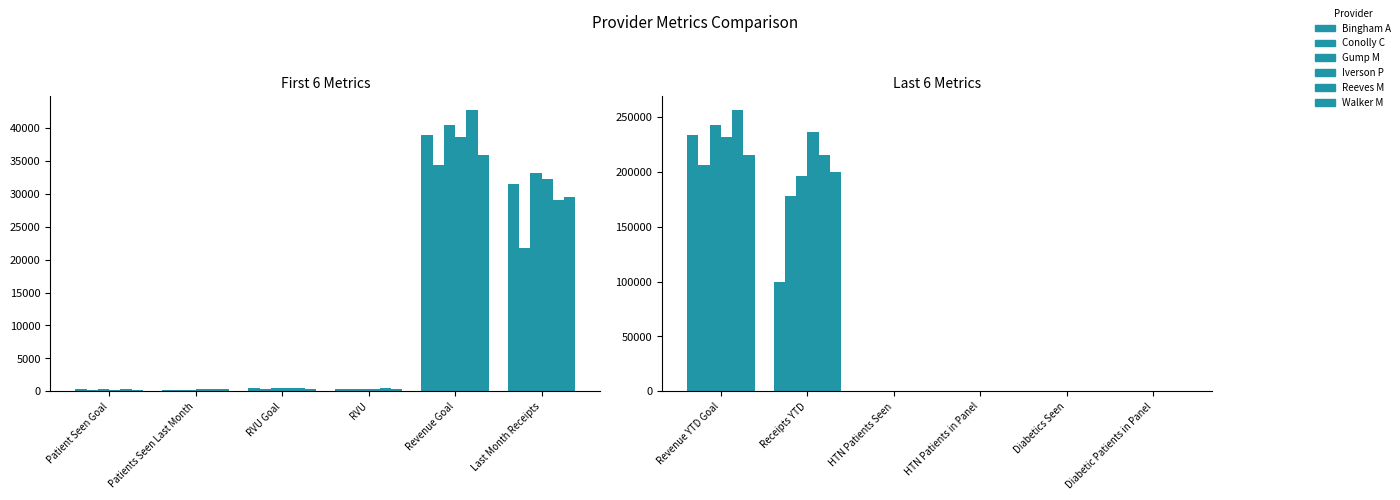

The Bingham A series shows 28.0 at HTN Patients Seen. True or false?

True